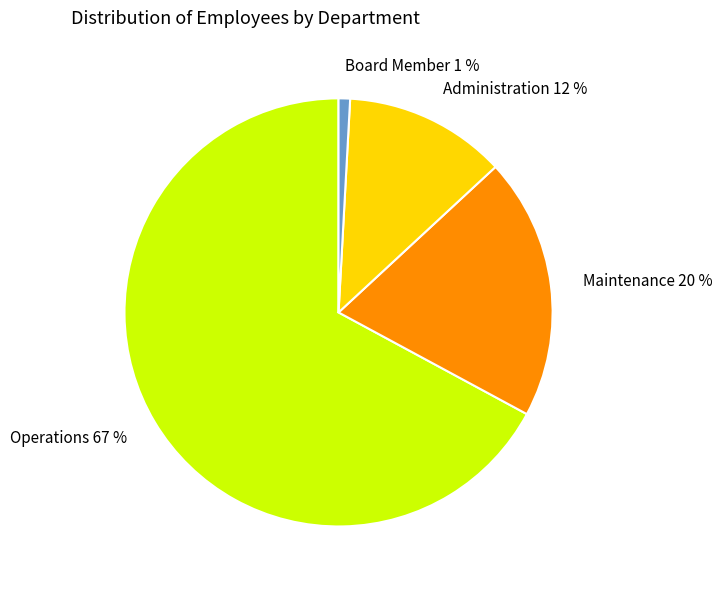

Which category has the biggest portion of the pie?

Operations